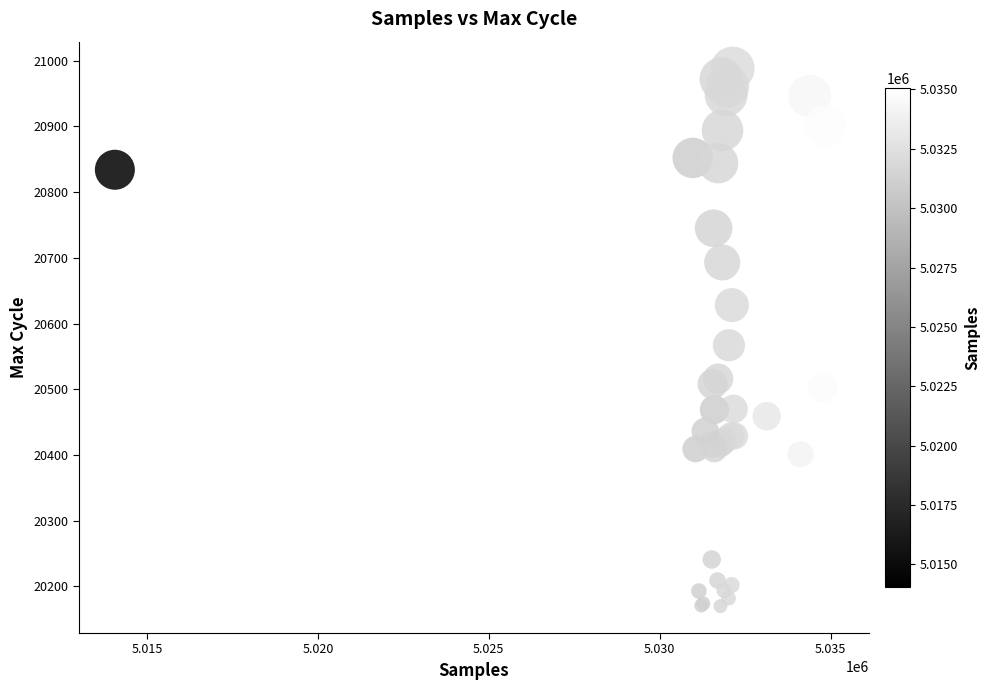

What Y value in the scatter plot is closest to 20579?

20567